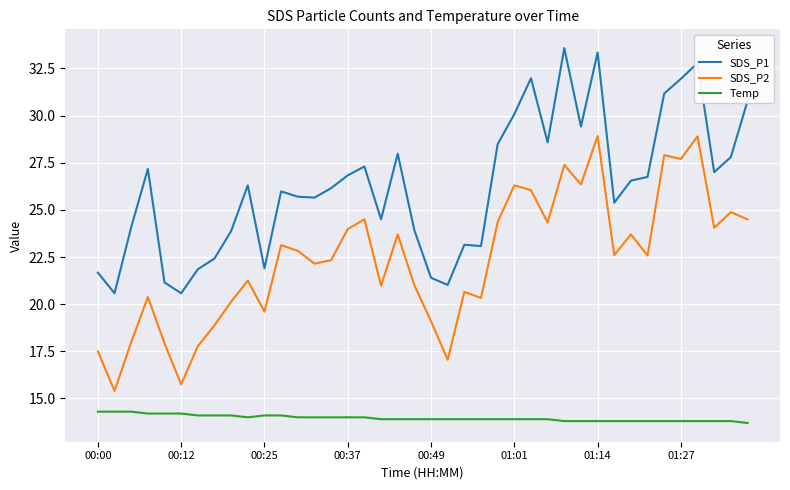

Which series has the largest range (max minus min)?

SDS_P2